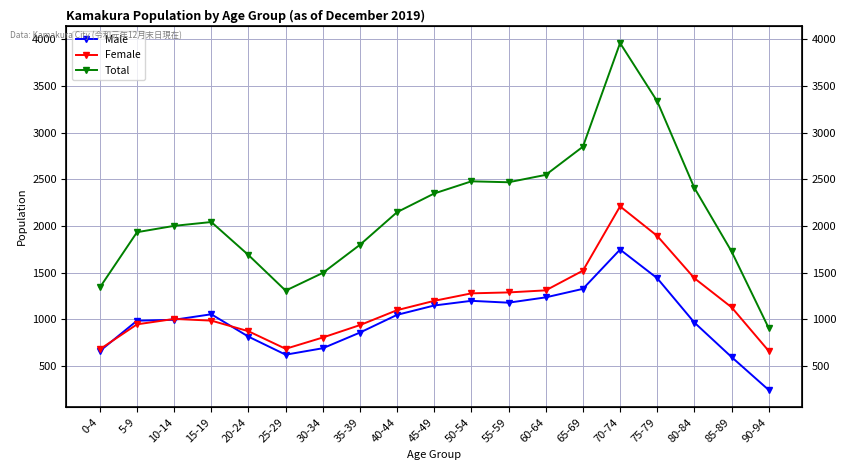

The Male series shows 49 at 90-94. True or false?

False